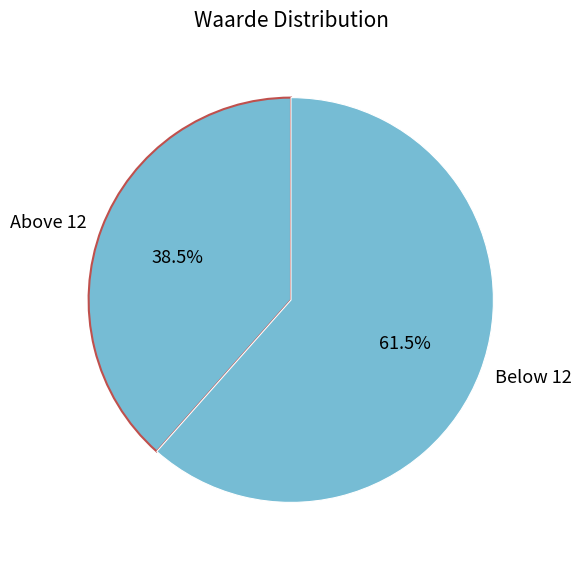

Approximately how many times larger is the value at Below 12 compared to Above 12?

1.6